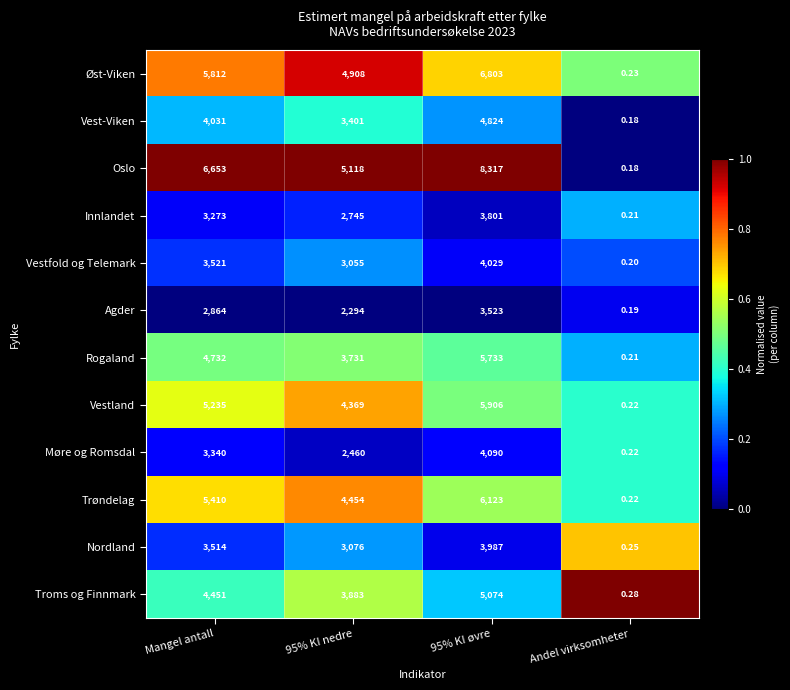

Which series changed the most between 95% KI øvre and Andel virksomheter?

Oslo